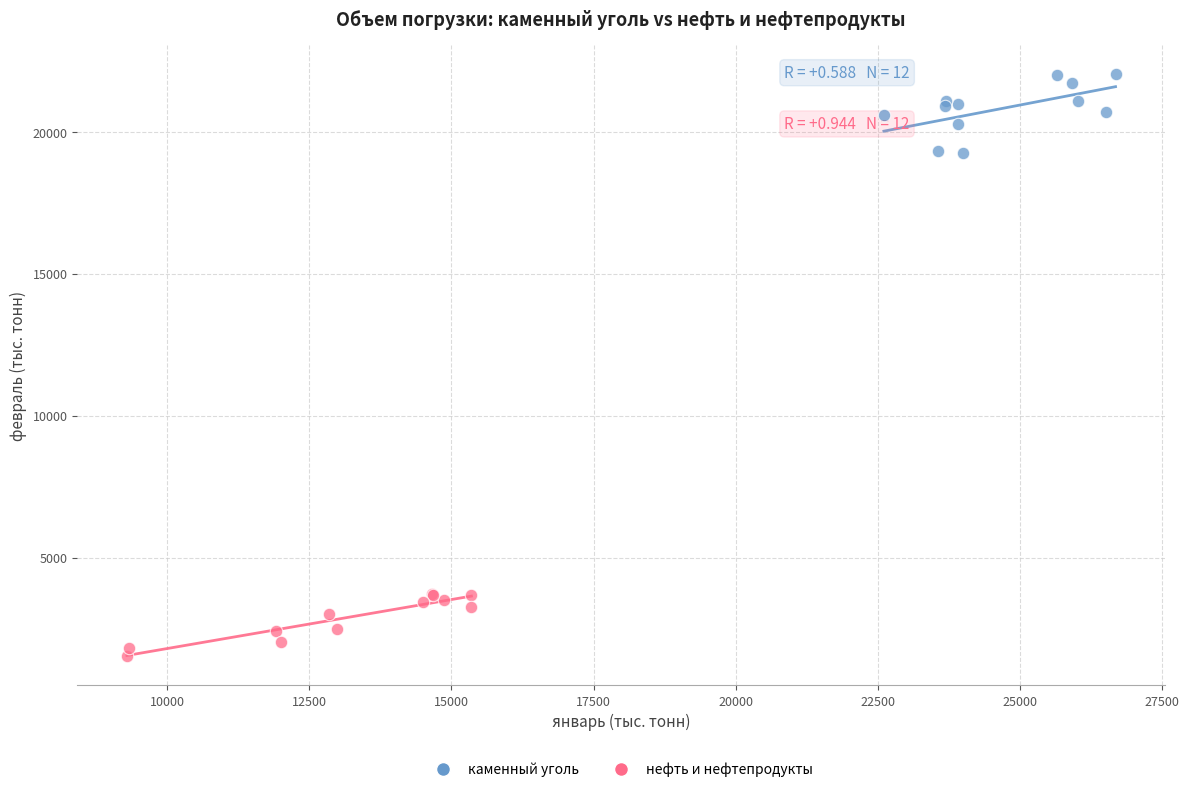

Which series reaches the maximum Y coordinate?

каменный уголь